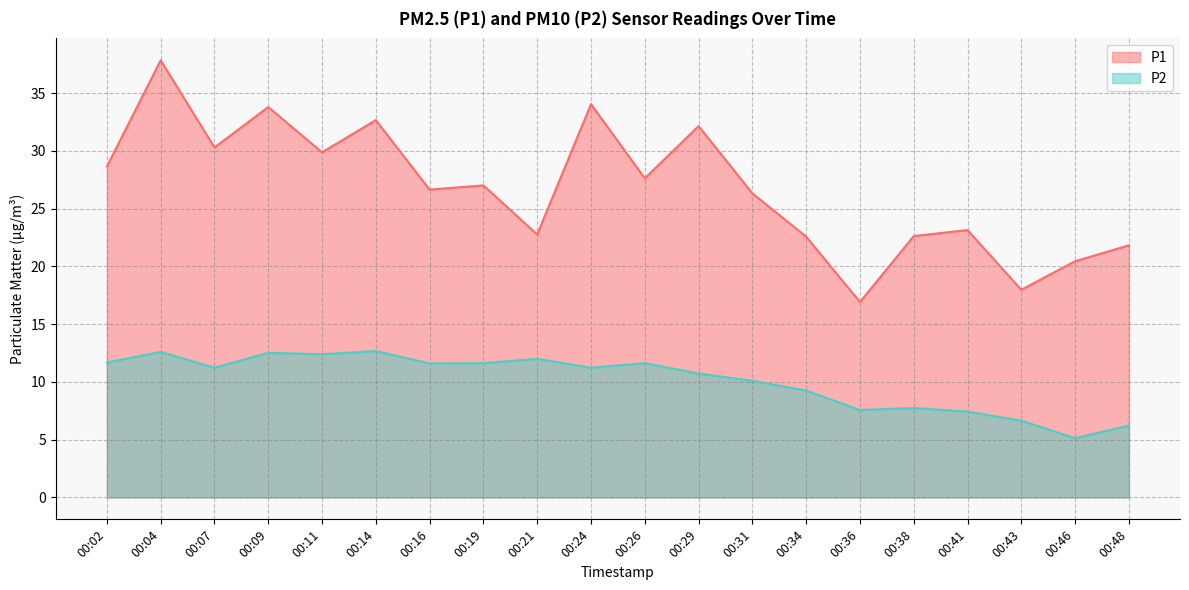

What is the maximum value for P1?

37.9